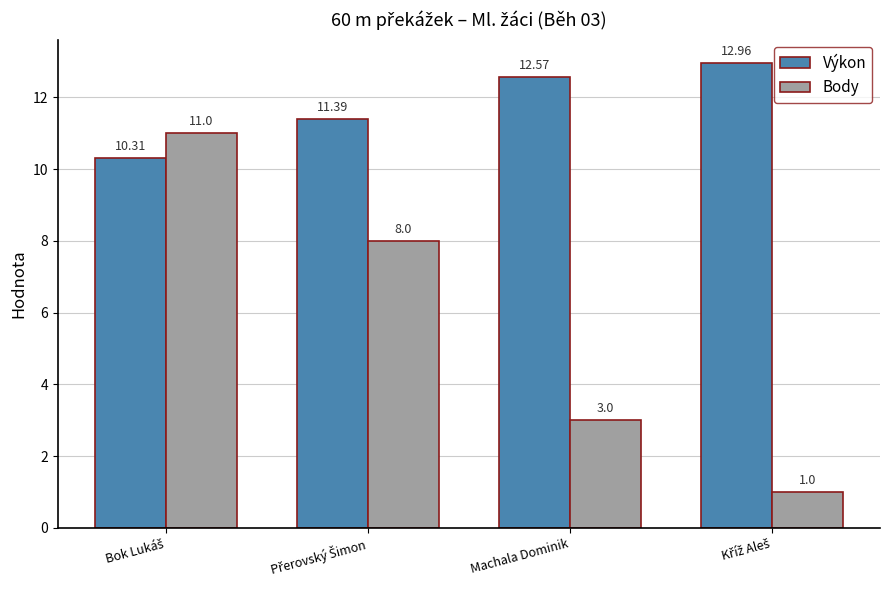

At how many categories does at least one series exceed 8?

4